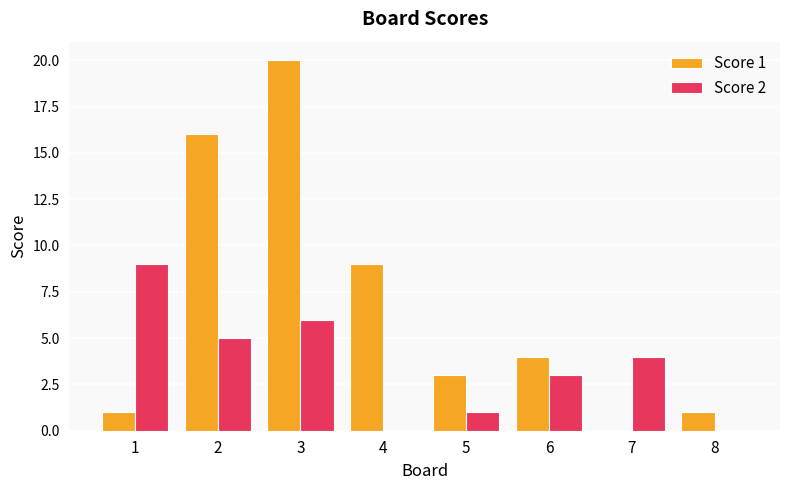

The value of Score 1 at 1 is 0. True or false?

False